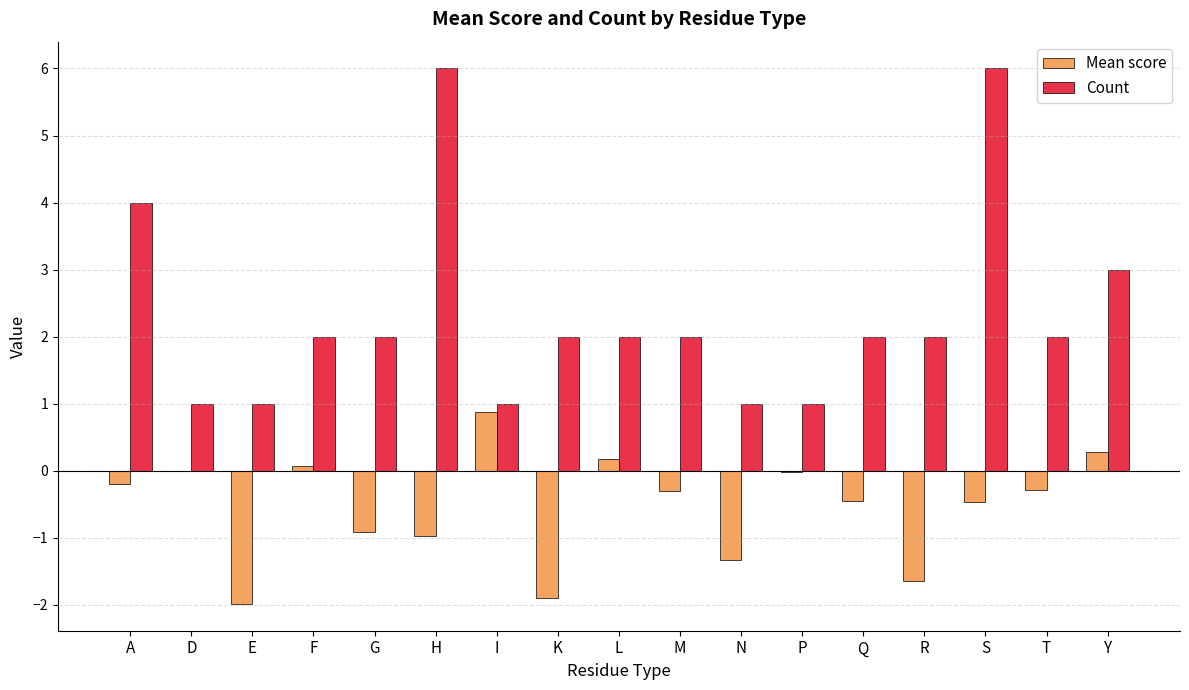

How many series are shown in this chart?

2